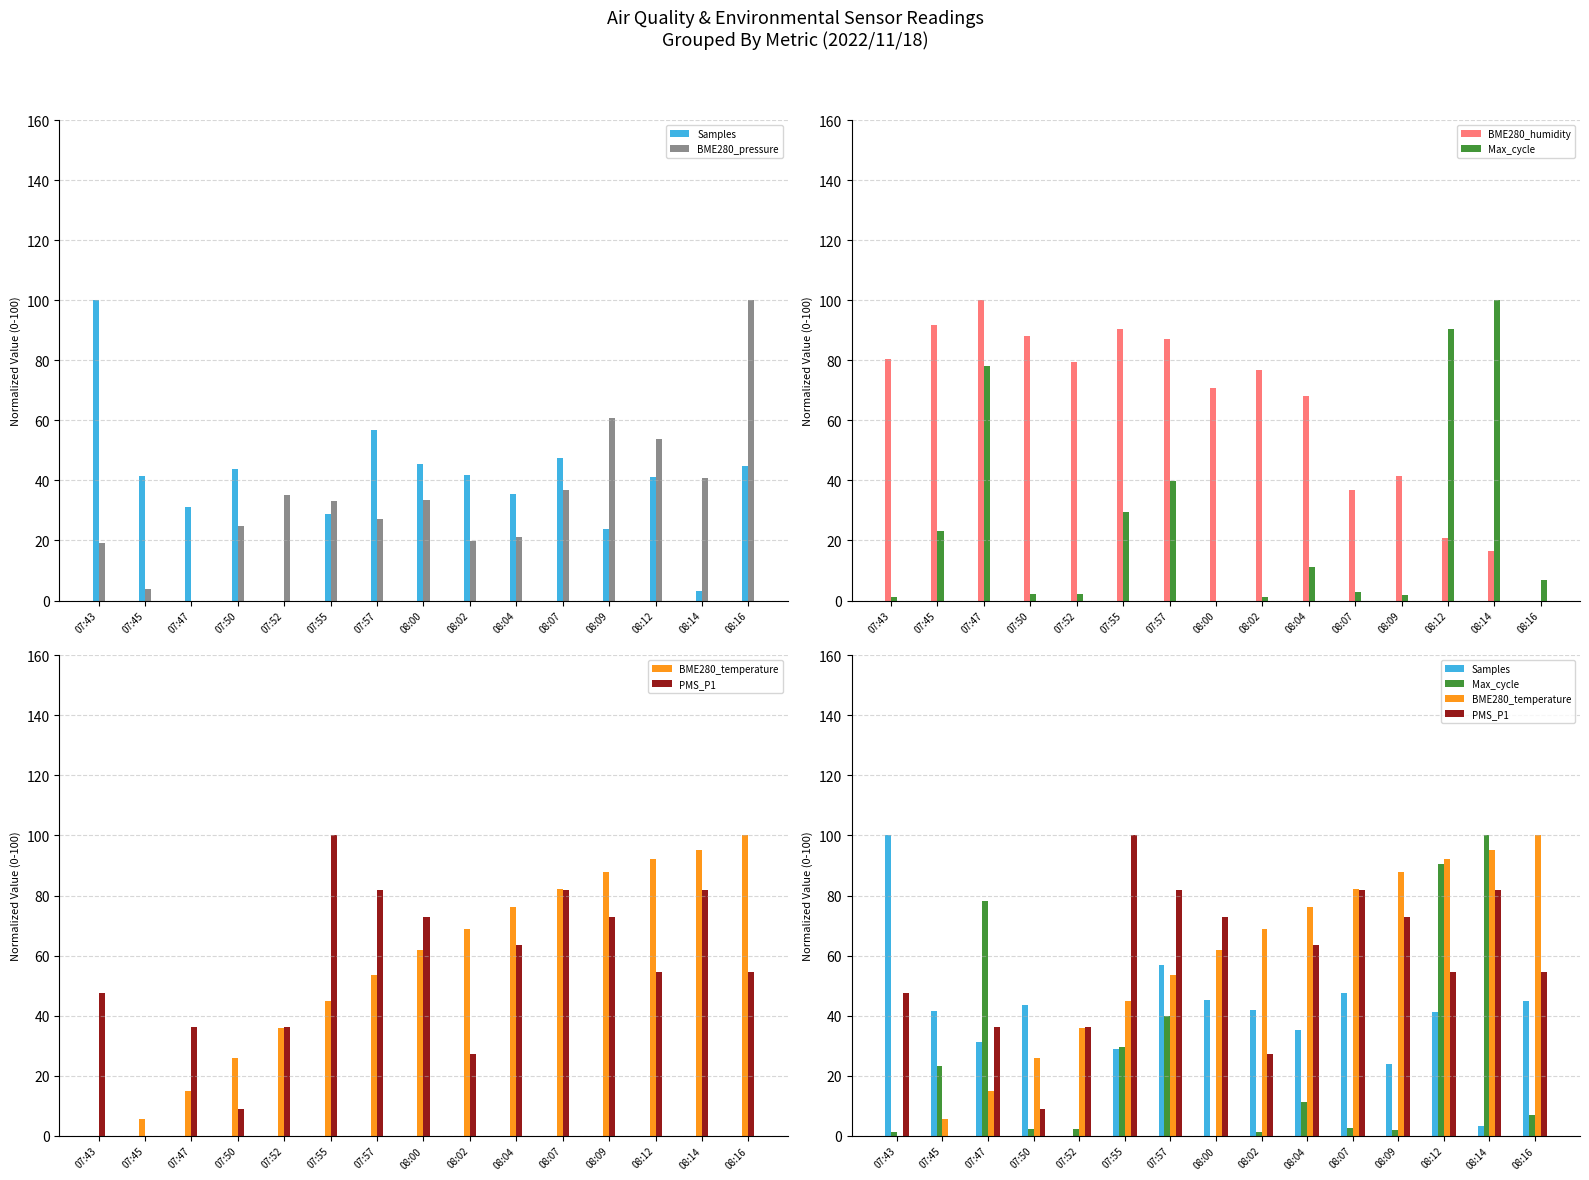

What is the label of the 13th bar from the left?

08:12